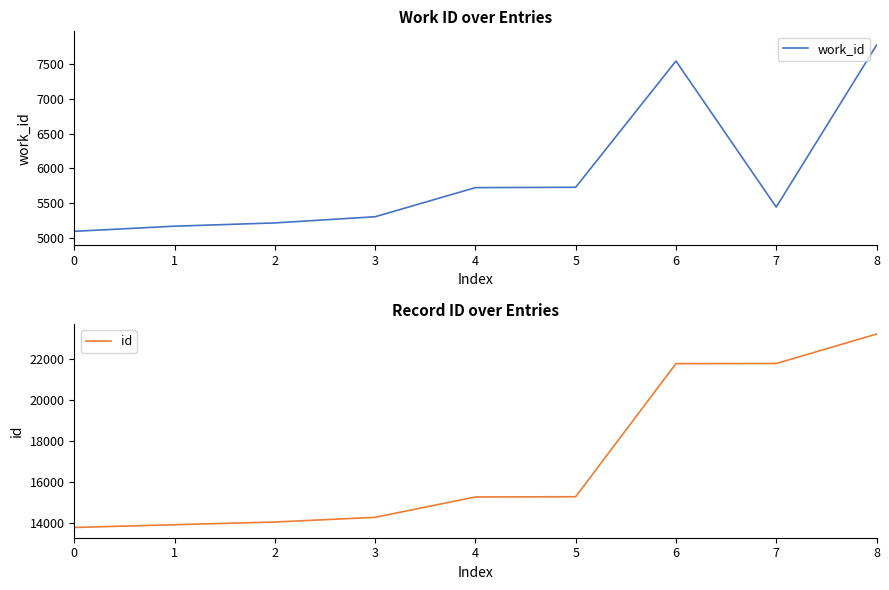

What is the difference between the id values at 4 and 1?

1354